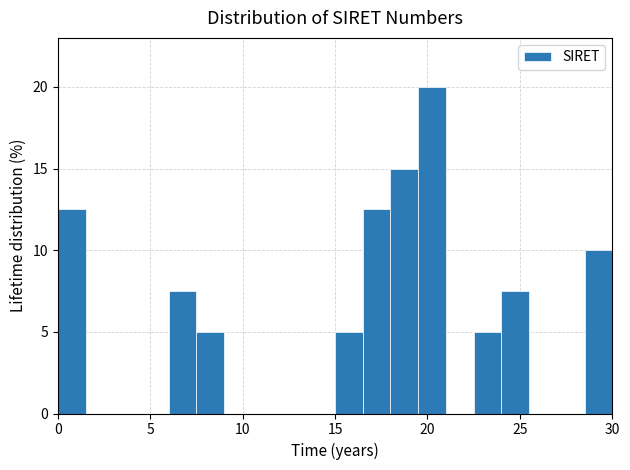

Around what value on the x-axis is the tallest bar? Give the approximate position of its centre, as read against the axis.

20.5